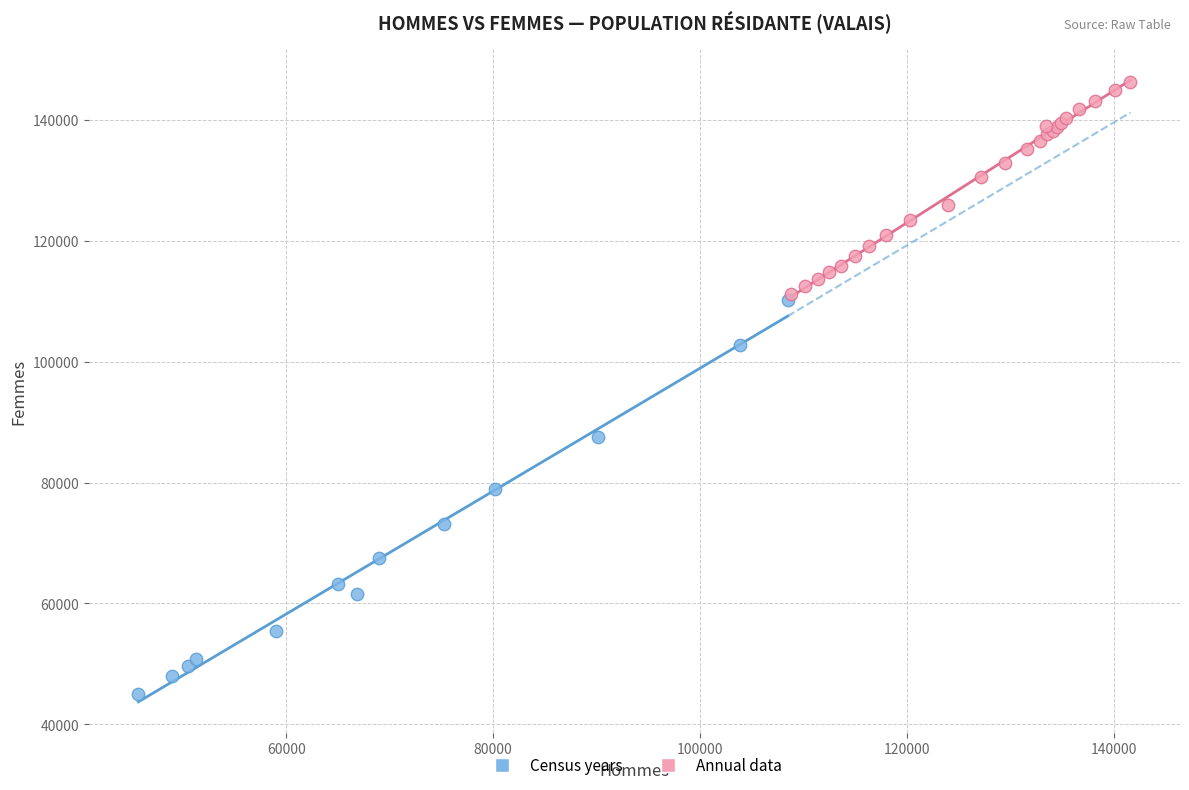

Which series contains the lowest Y value?

Census years